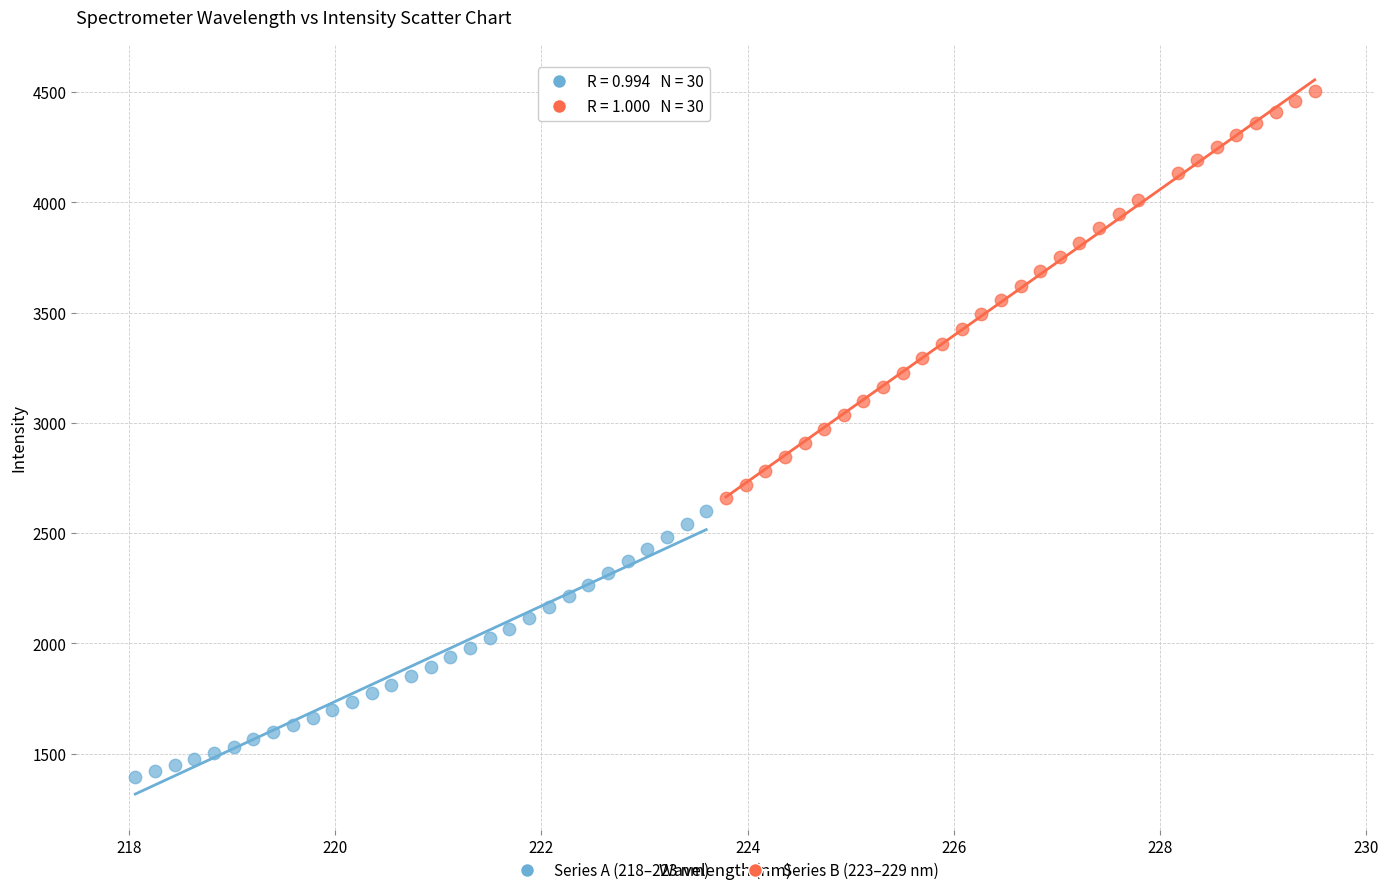

Which series contains the lowest Y value?

Series A (218–223 nm)